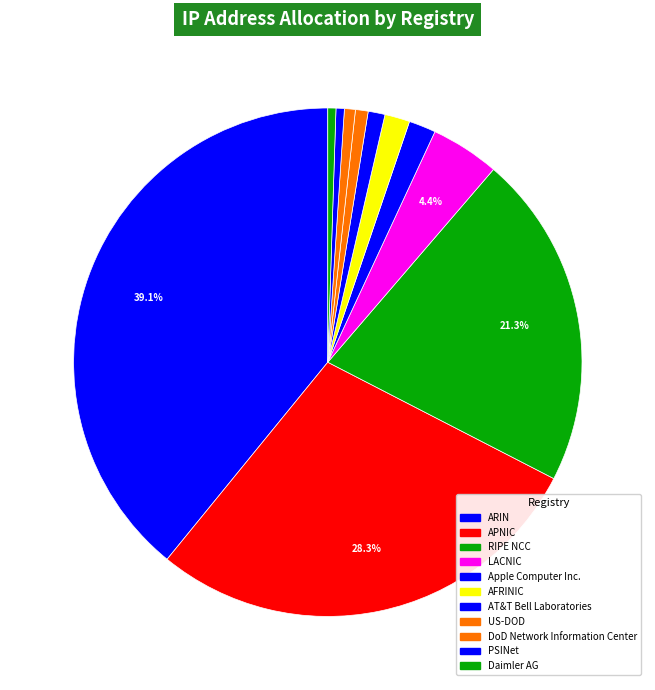

Count the number of slices in the pie.

11